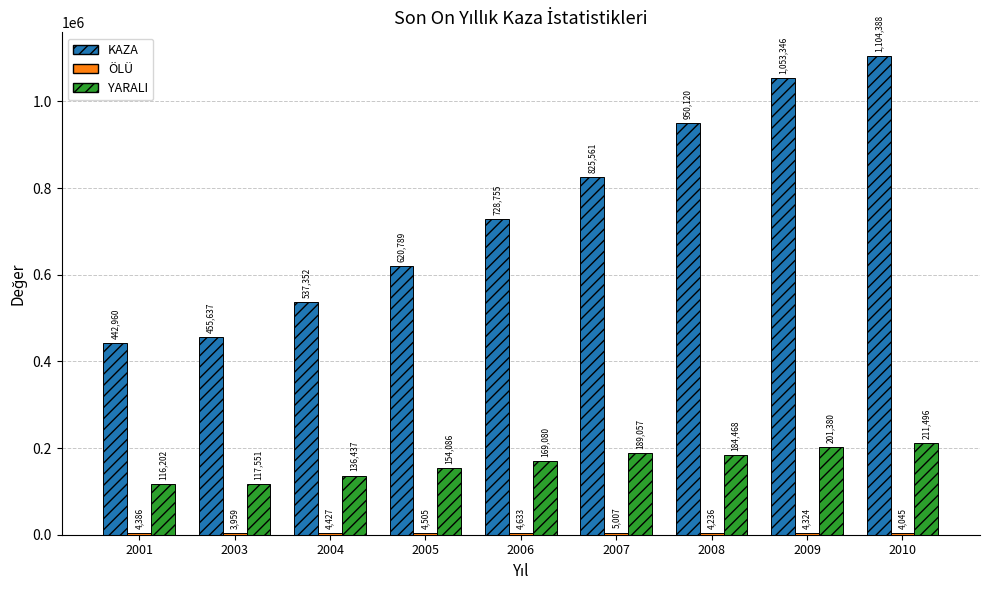

How many bars are there in each group?

3